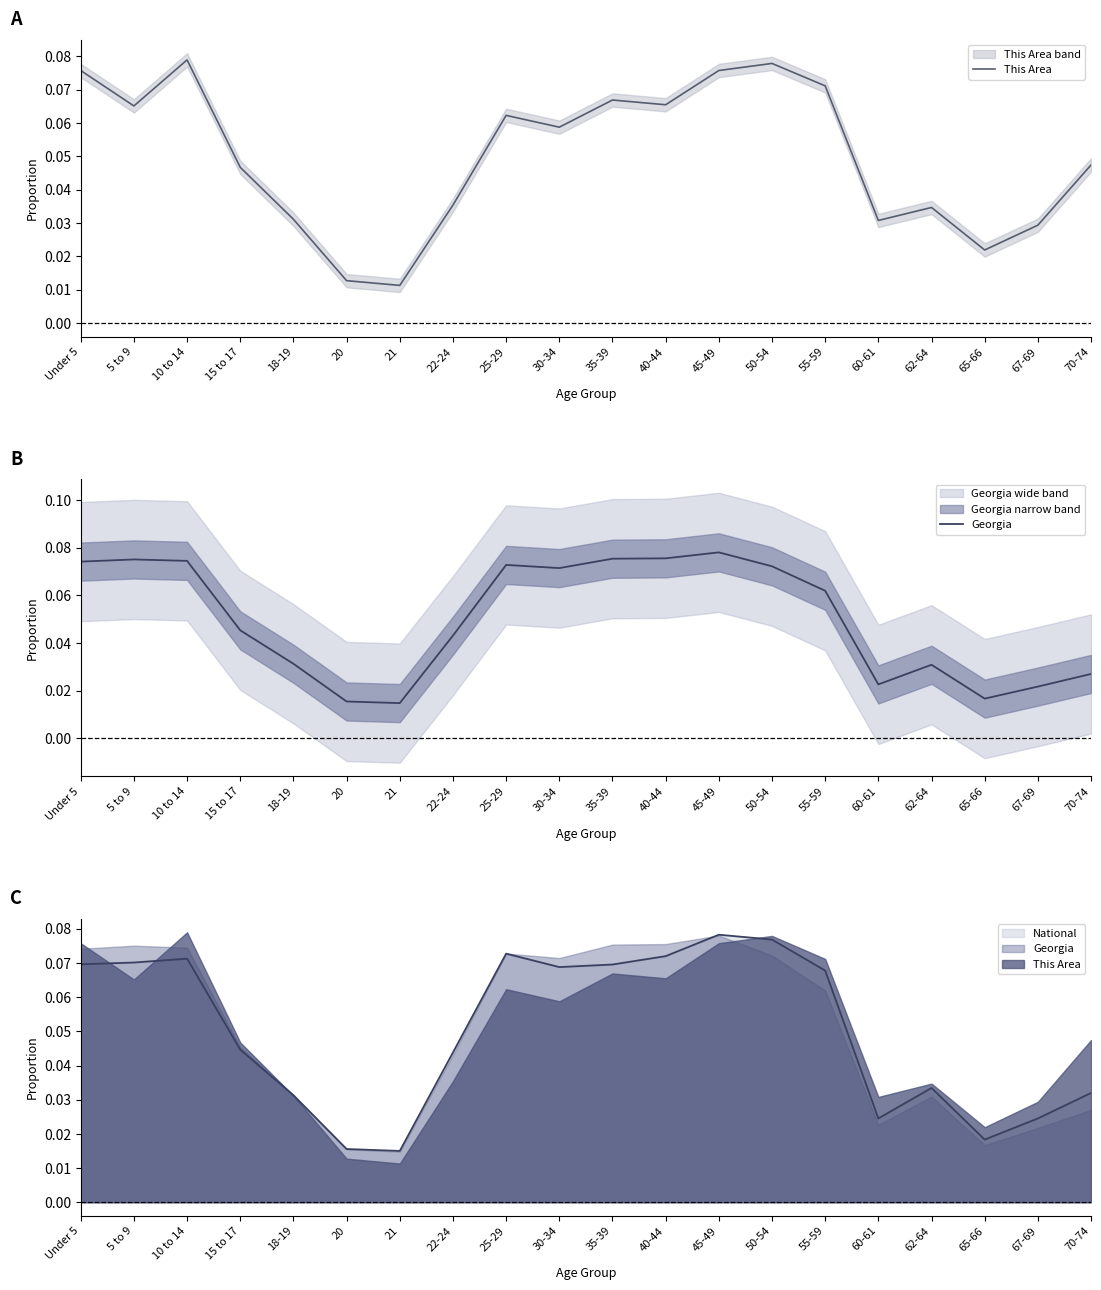

Reading left to right, extract all data points from this chart.

This Area: Under 5=0.1	5 to 9=0.1	10 to 14=0.1	15 to 17=0.0	18-19=0.0	20=0.0	21=0.0	22-24=0.0	25-29=0.1	30-34=0.1	35-39=0.1	40-44=0.1	45-49=0.1	50-54=0.1	55-59=0.1	60-61=0.0	62-64=0.0	65-66=0.0	67-69=0.0	70-74=0.0
Georgia: Under 5=0.1	5 to 9=0.1	10 to 14=0.1	15 to 17=0.0	18-19=0.0	20=0.0	21=0.0	22-24=0.0	25-29=0.1	30-34=0.1	35-39=0.1	40-44=0.1	45-49=0.1	50-54=0.1	55-59=0.1	60-61=0.0	62-64=0.0	65-66=0.0	67-69=0.0	70-74=0.0